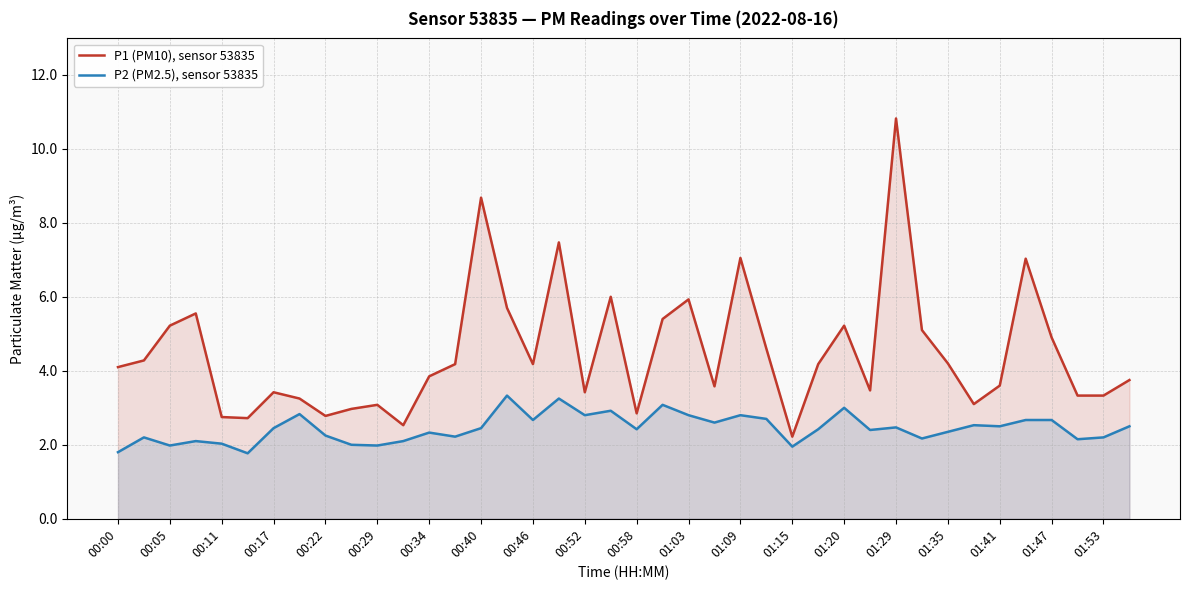

Is it true that P1 (PM10), sensor 53835 equals 4.9 at 01:47?

True